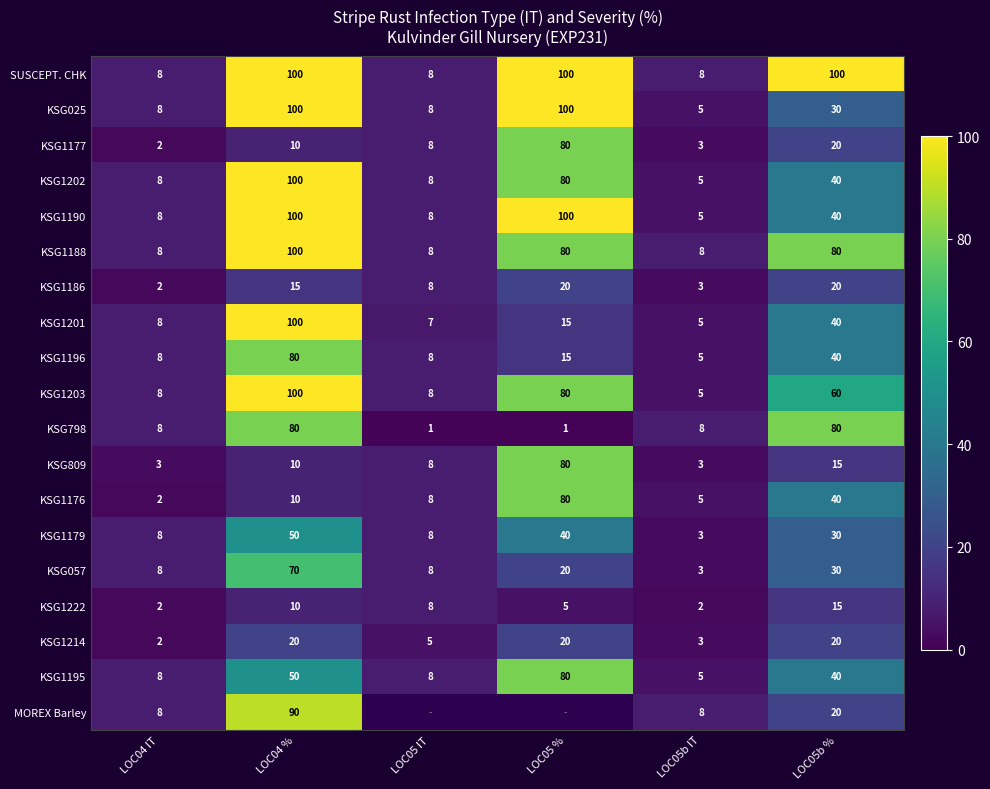

What is the difference between the maximum and minimum values in the KSG1188 series?

92